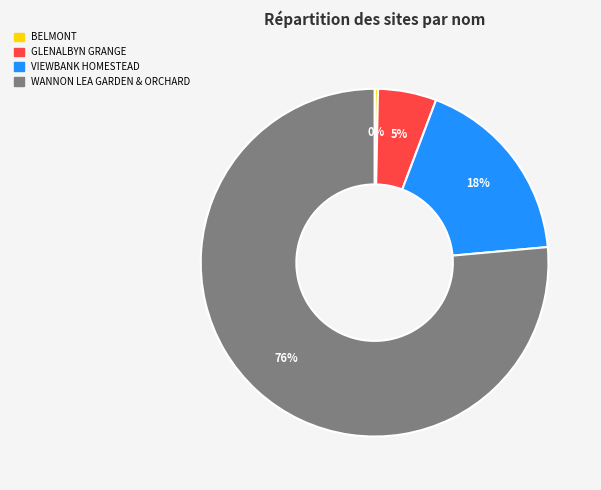

To the nearest percent, what percentage of the pie is VIEWBANK HOMESTEAD?

18%